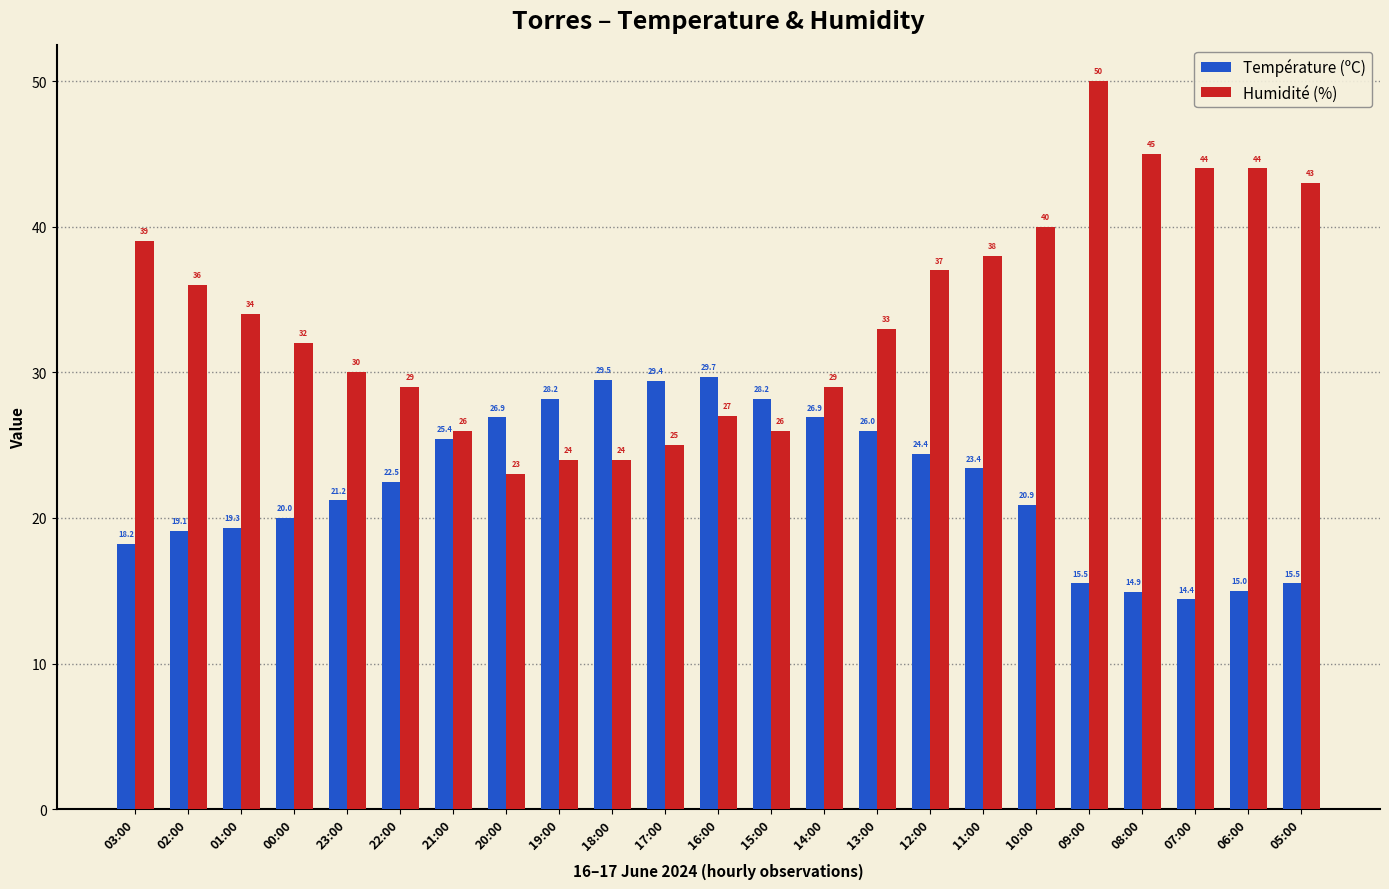

Between 02:00 and 13:00, which series saw the biggest shift?

Température (ºC)